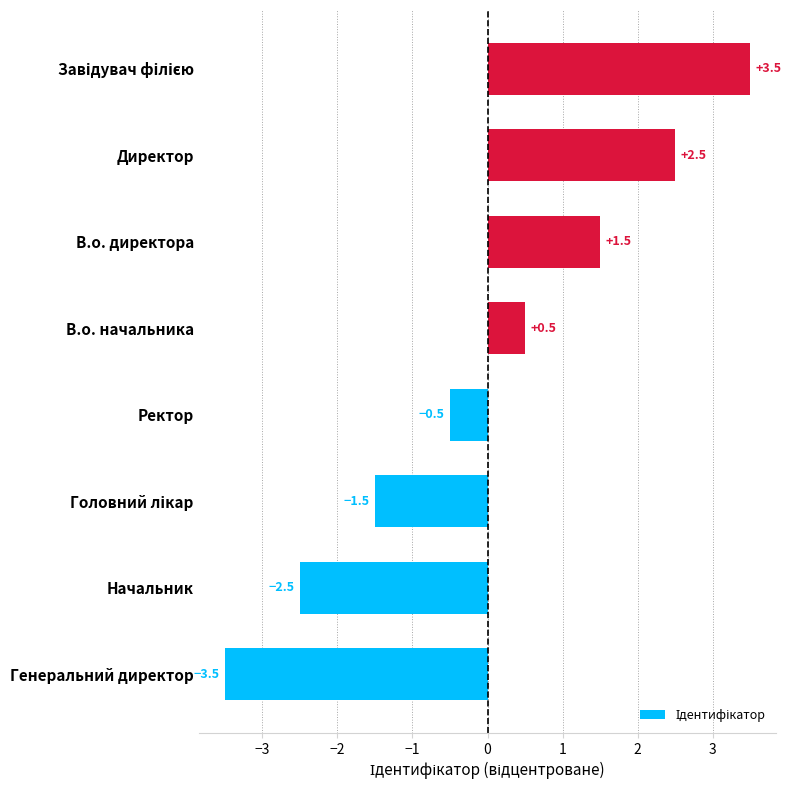

What is the change in value from Генеральний директор to Директор?

+6.0